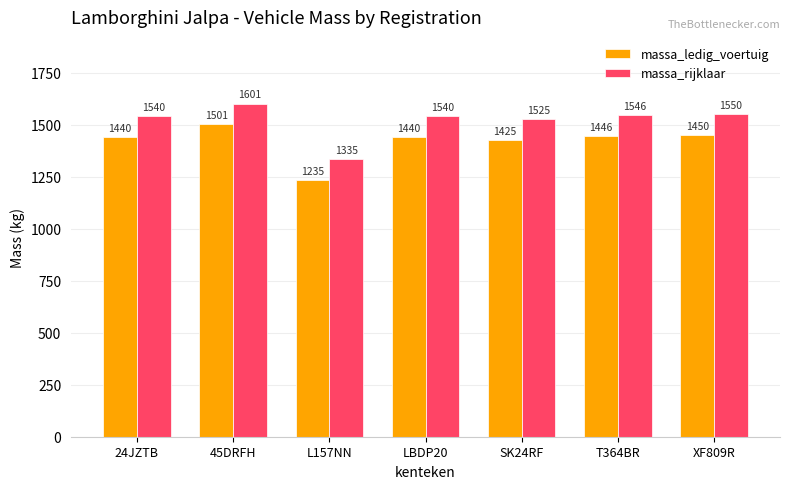

Reading left to right, extract all data points from this chart.

massa_ledig_voertuig: 1440	1501	1235	1440	1425	1446	1450
massa_rijklaar: 1540	1601	1335	1540	1525	1546	1550